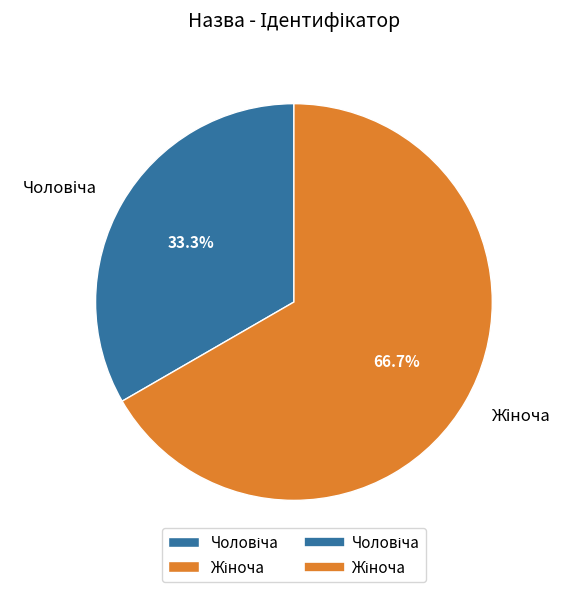

How many segments does this pie chart have?

2